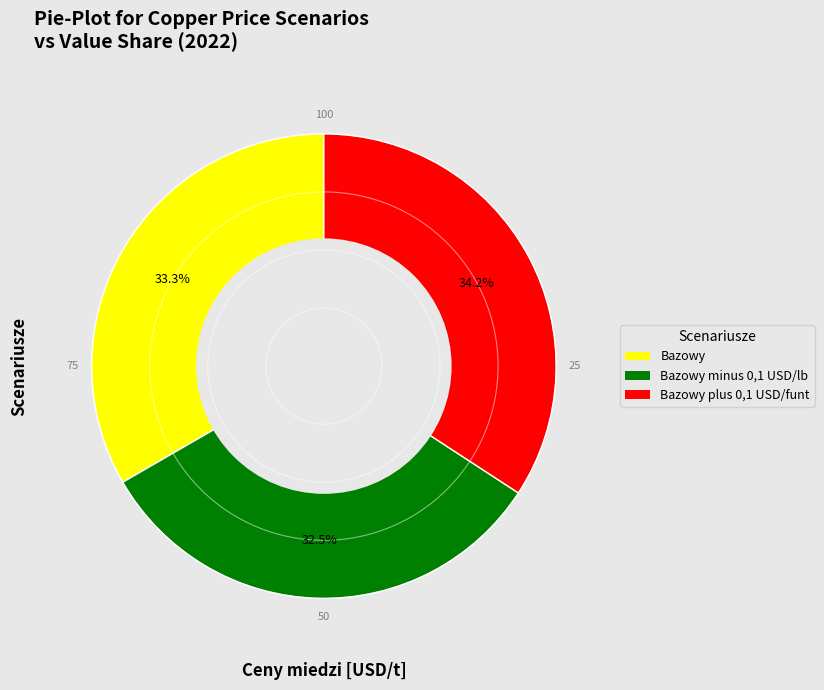

How much of the chart is everything except Bazowy?

66.7%